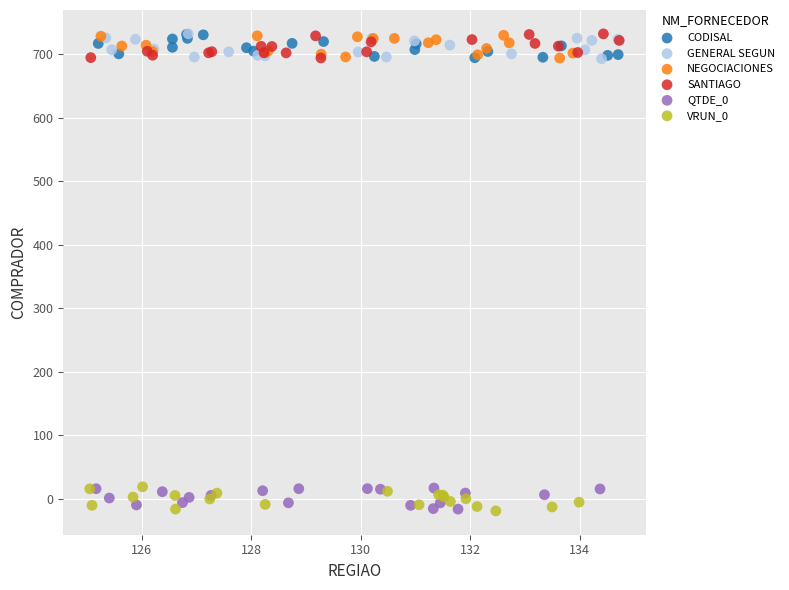

What are all the series names shown in the legend?

CODISAL, GENERAL SEGUN, NEGOCIACIONES, SANTIAGO, QTDE_0, VRUN_0